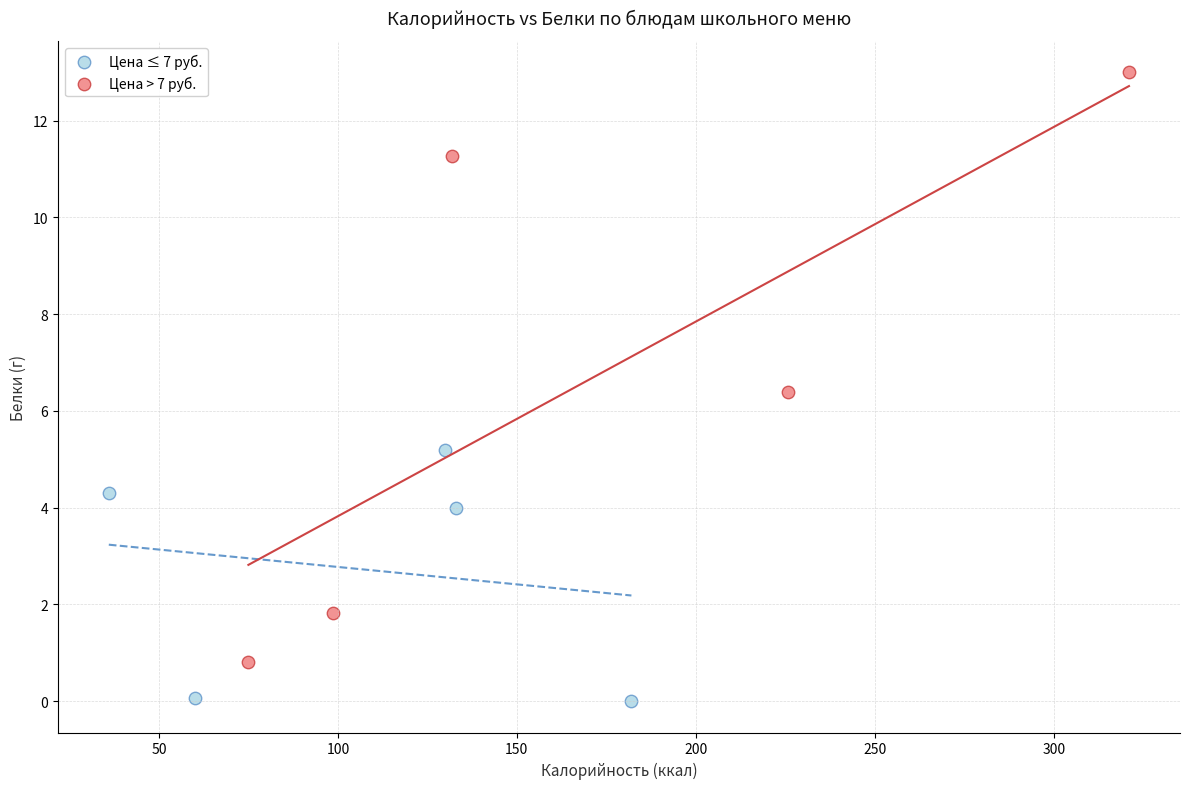

Which series has the widest spread of Y values?

Цена > 7 руб.